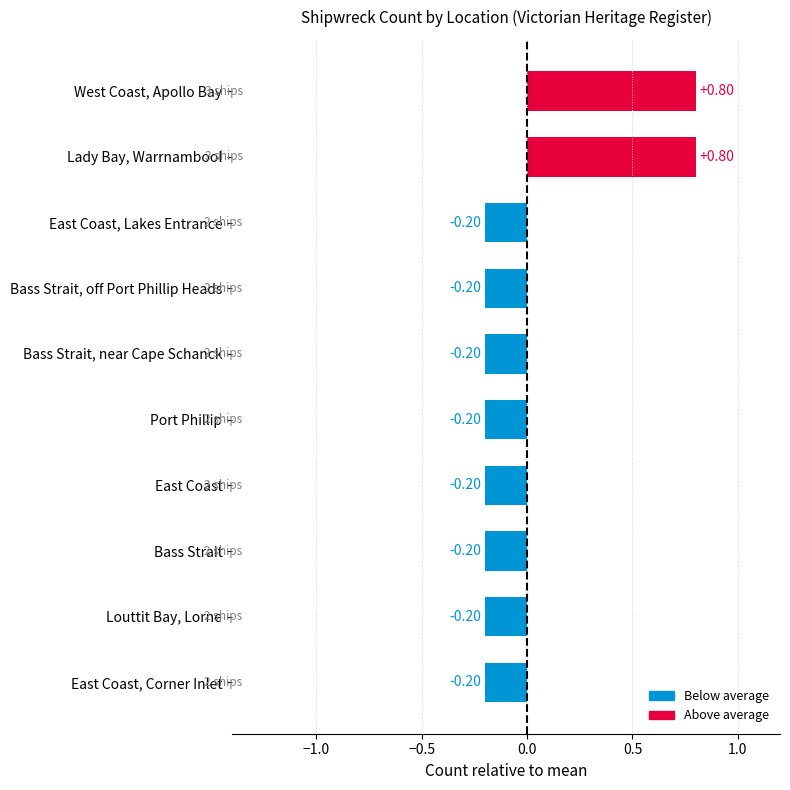

What is the change in value from West Coast, Apollo Bay to Louttit Bay, Lorne?

-1.0